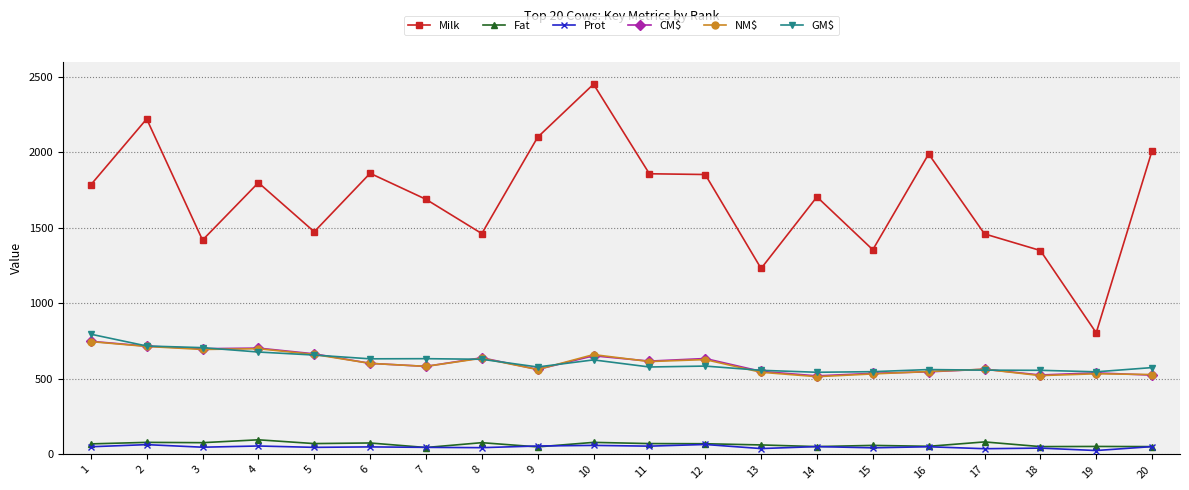

What are all the series names shown in the legend?

Milk, Fat, Prot, CM$, NM$, GM$